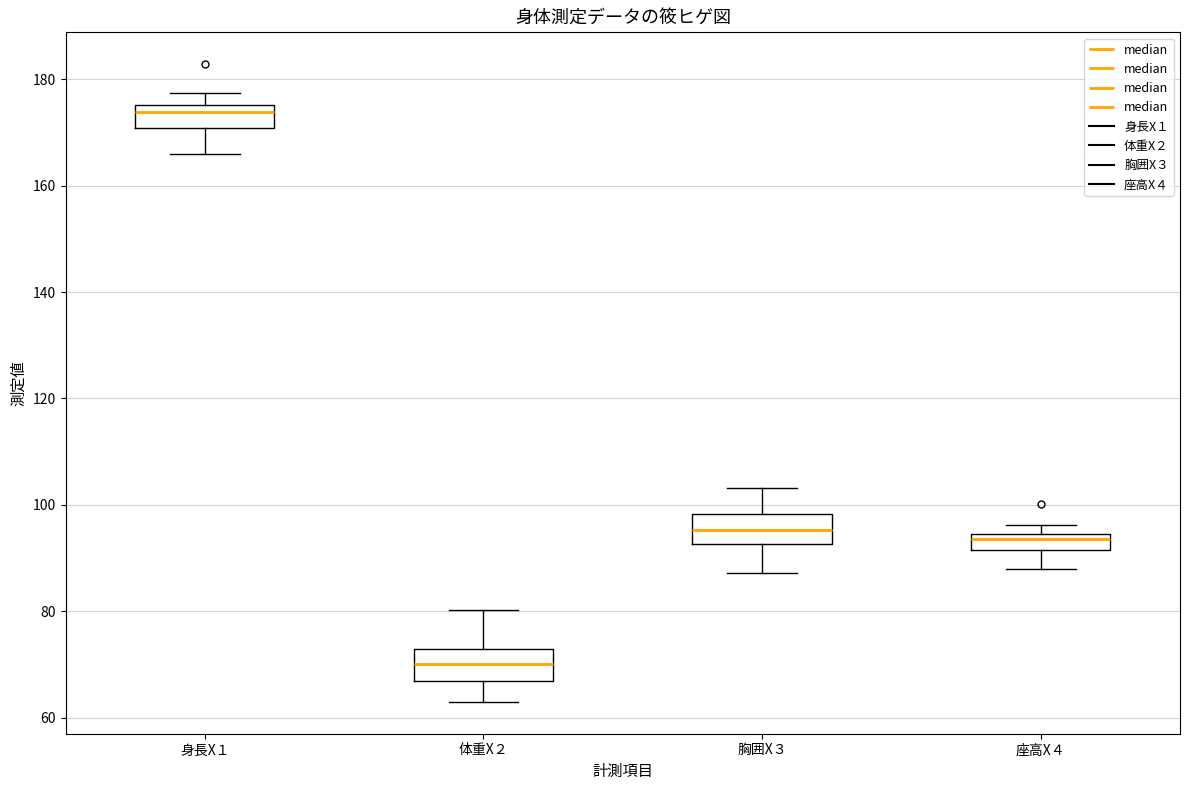

Reading left to right, read every box against the y-axis: the position of its median line, the range the box covers, and the ends of its whiskers. The values are not printed on the chart, so give them approximately, as read against the axis.

身長X１: median 174, box 170 to 176, whiskers 166 to 178
体重X２: median 70, box 66 to 72, whiskers 64 to 80
胸囲X３: median 96, box 92 to 98, whiskers 88 to 104
座高X４: median 94 (just below the box's upper edge), box 92 to 94, whiskers 88 to 96